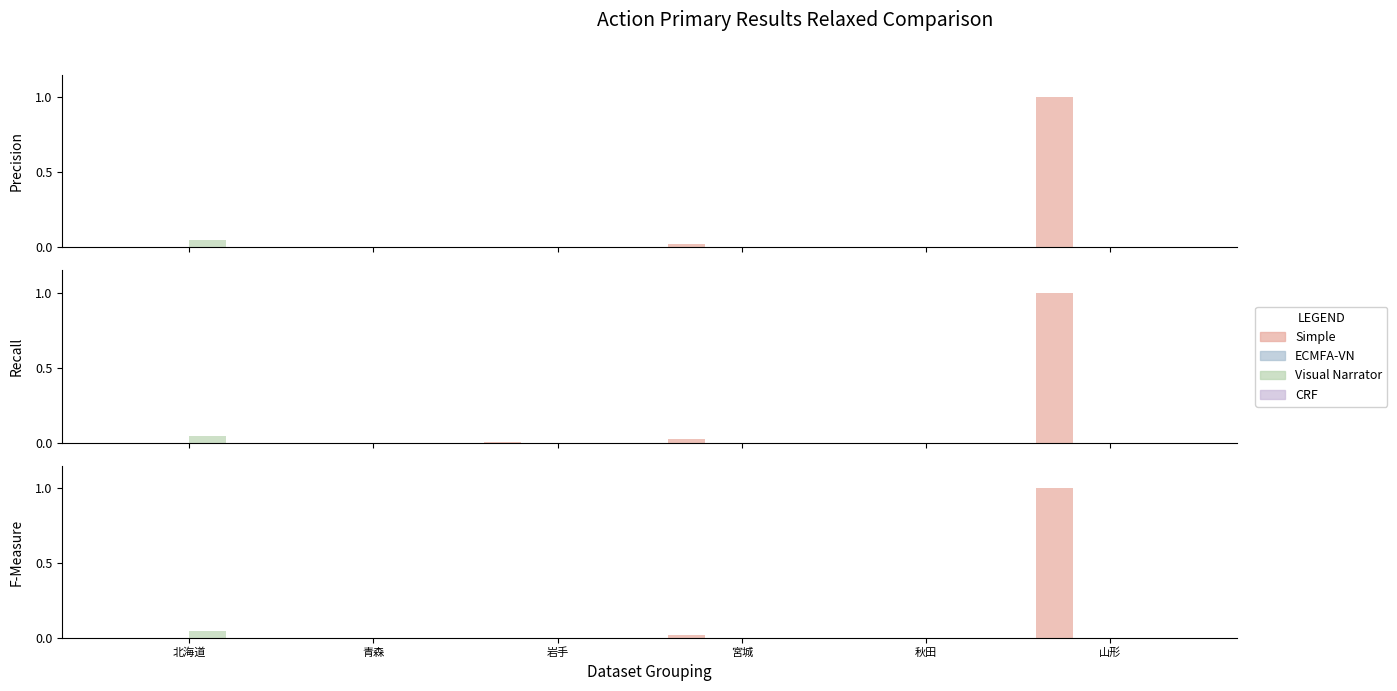

Which series changed the most between 北海道 and 岩手?

Visual Narrator